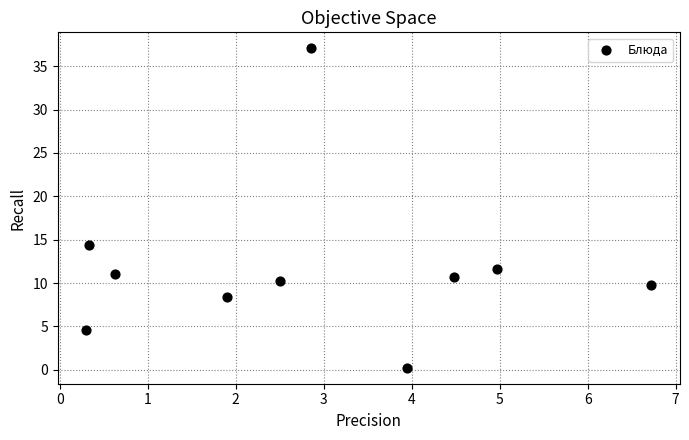

What Y value in the scatter plot is closest to 18?

14.4